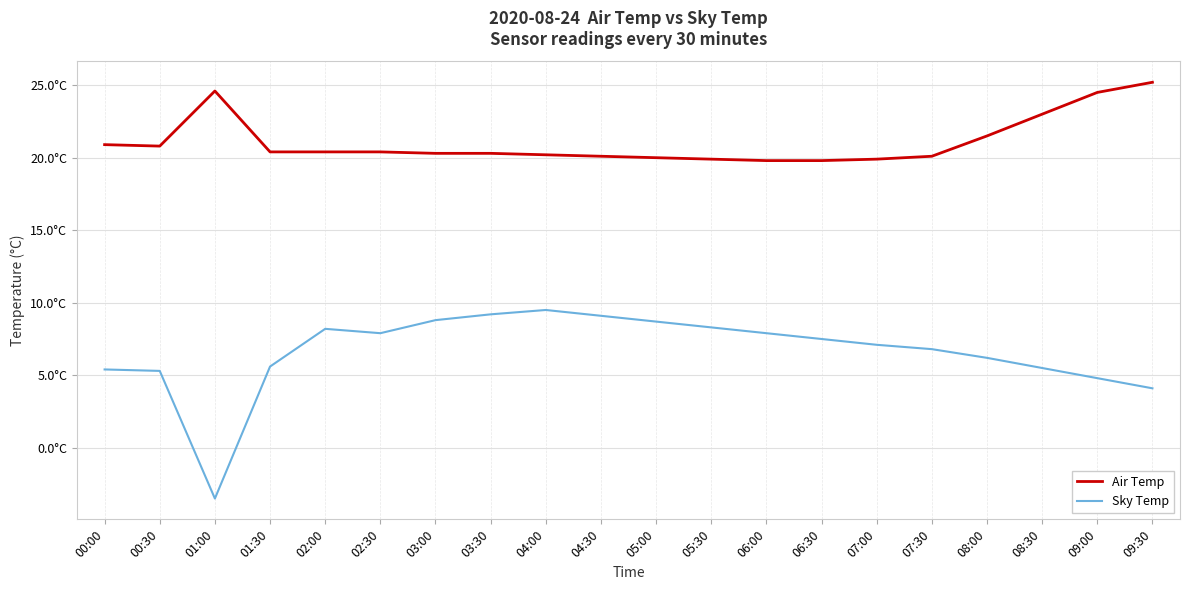

What is the difference between the Sky Temp values at 05:00 and 00:00?

3.3